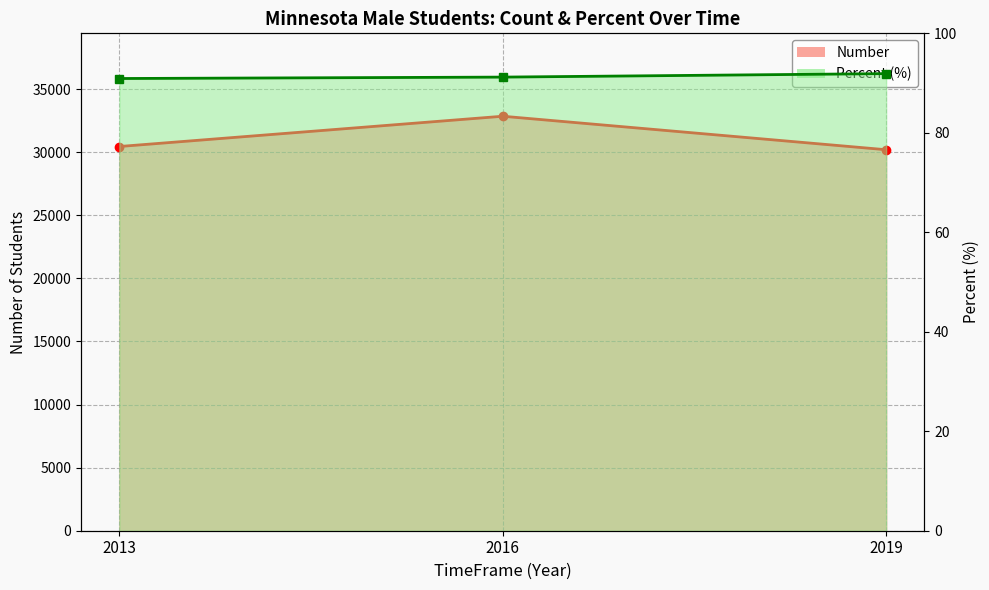

What value does the Percent series have at 2019?

91.9